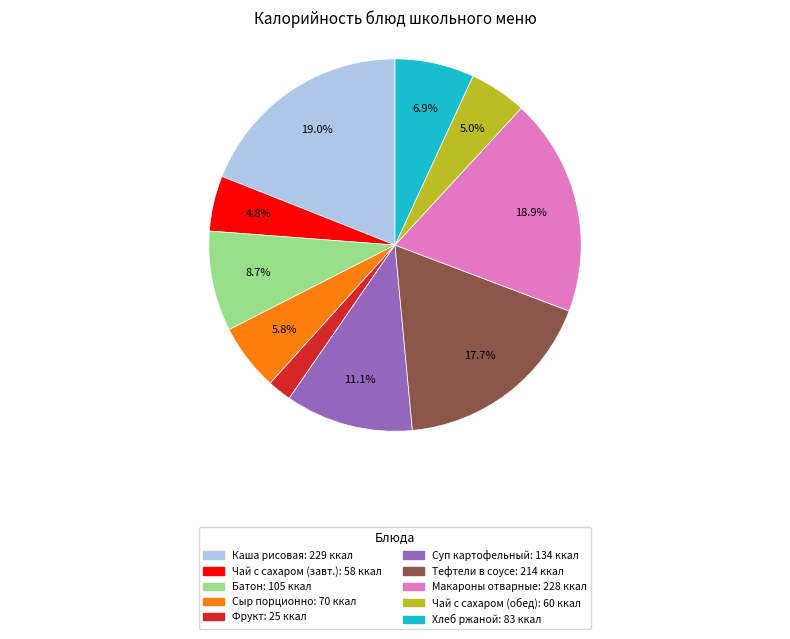

Is there a majority slice in this chart?

No